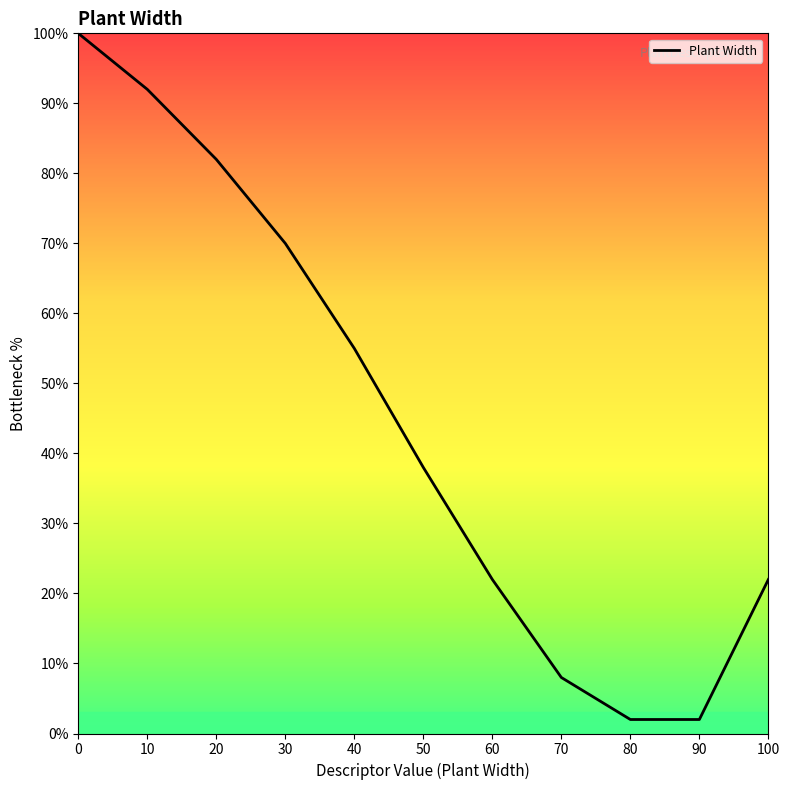

What is the change in value from 0 to 90?

-98